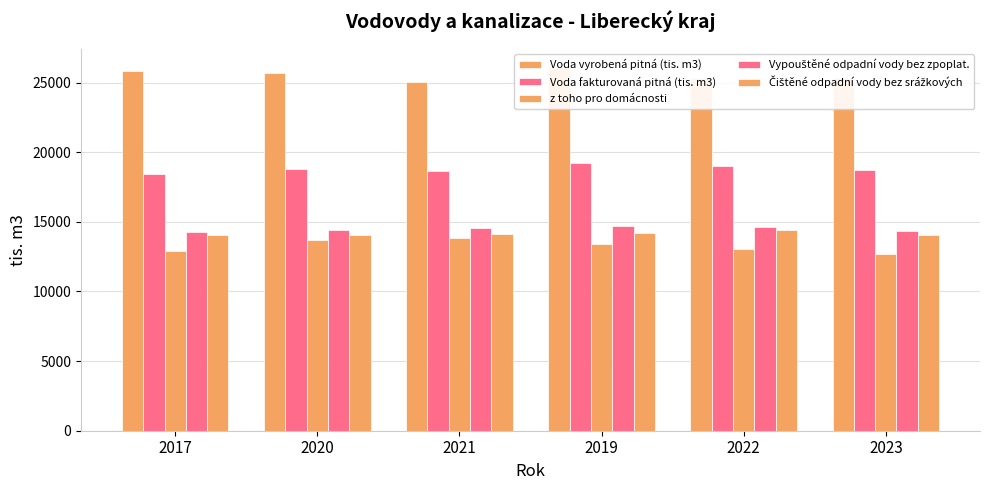

What is the difference between the z toho pro domácnosti values at 2019 and 2023?

700